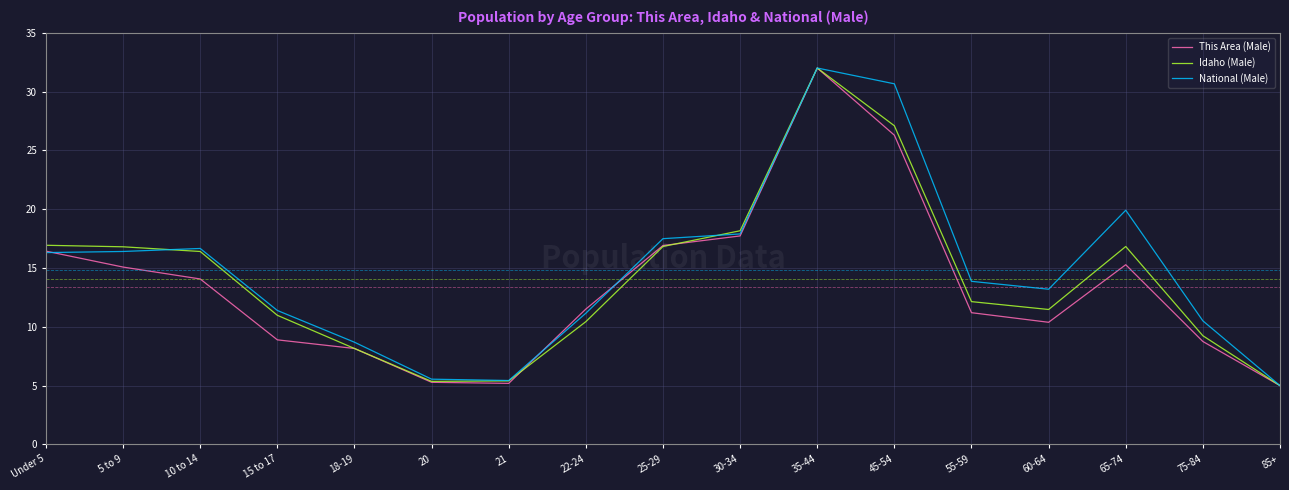

What is the average value of the National (Male) series?

14.8